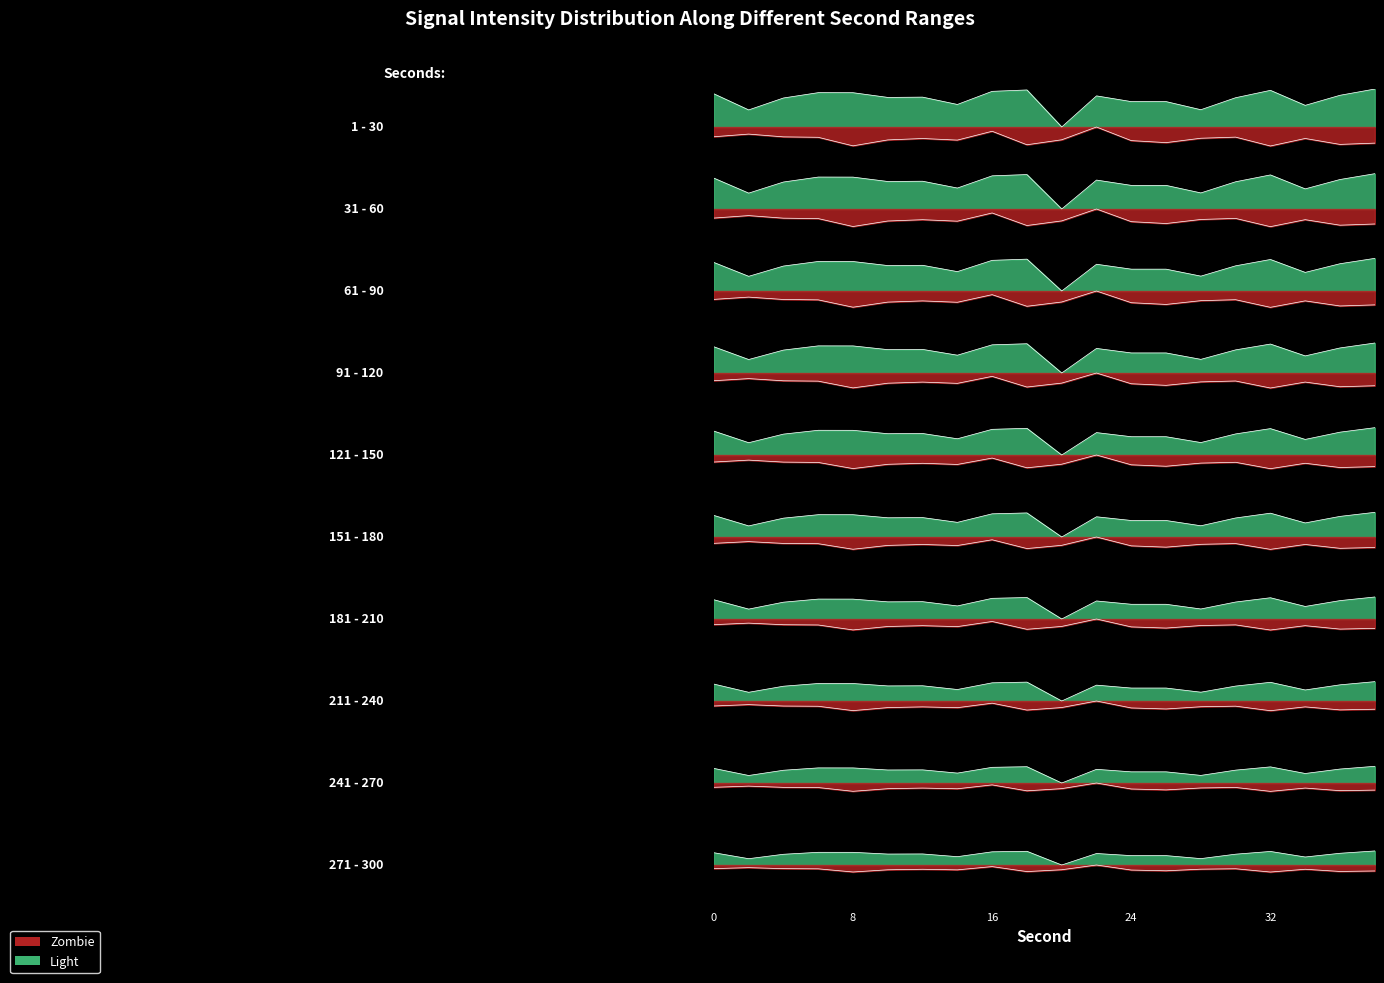

How many data points does each series have?

20